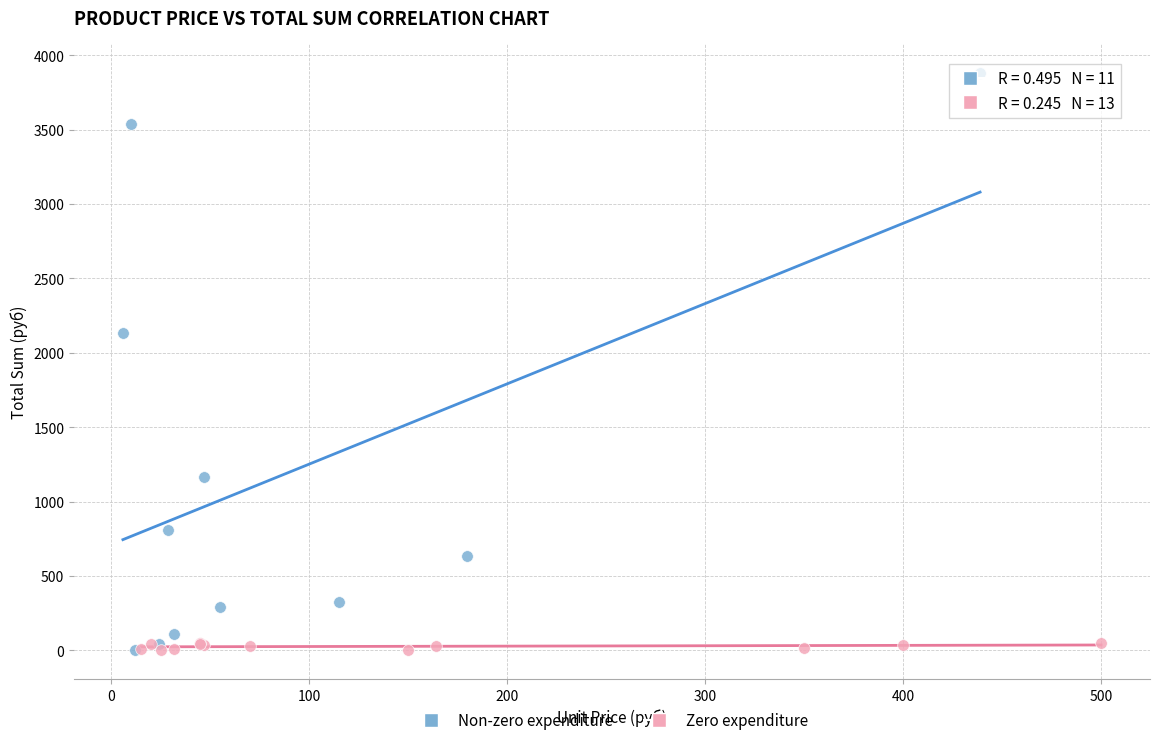

Which series contains the highest Y value?

Non-zero expenditure